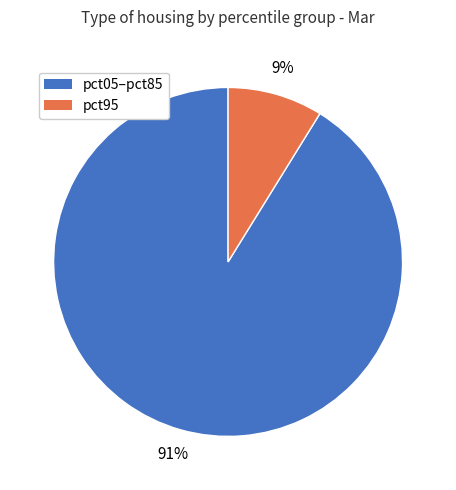

Count the number of slices in the pie.

2